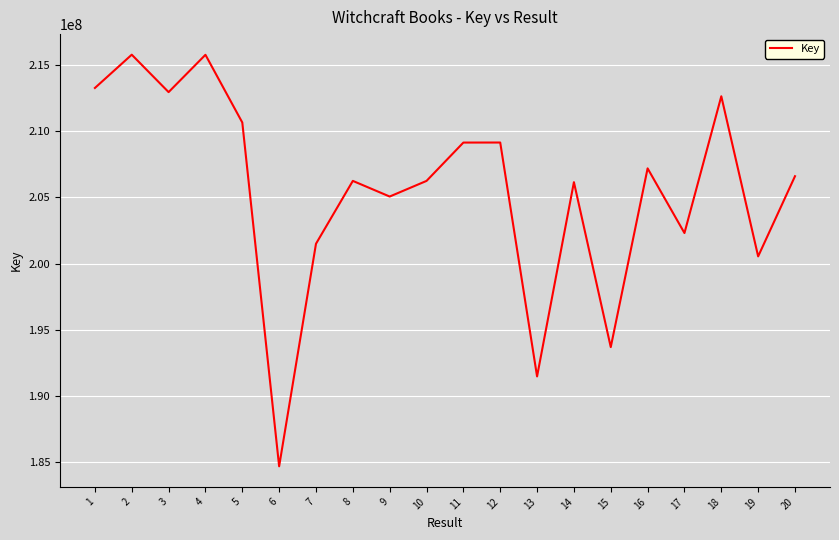

Where is the data nearest to the value 200234845?

19